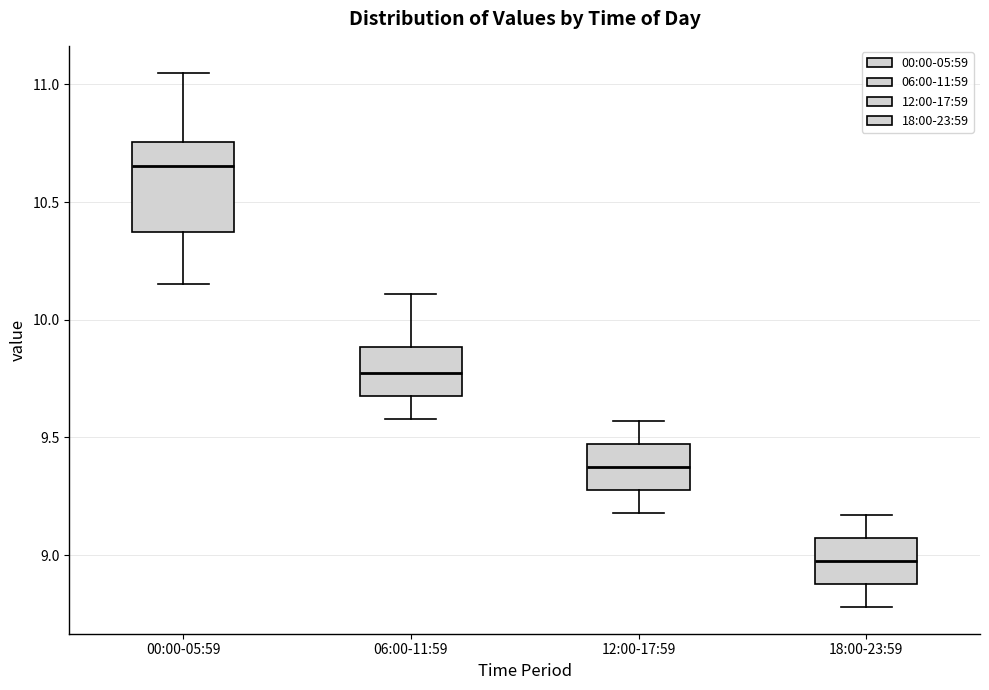

Which box has the highest median line?

00:00-05:59